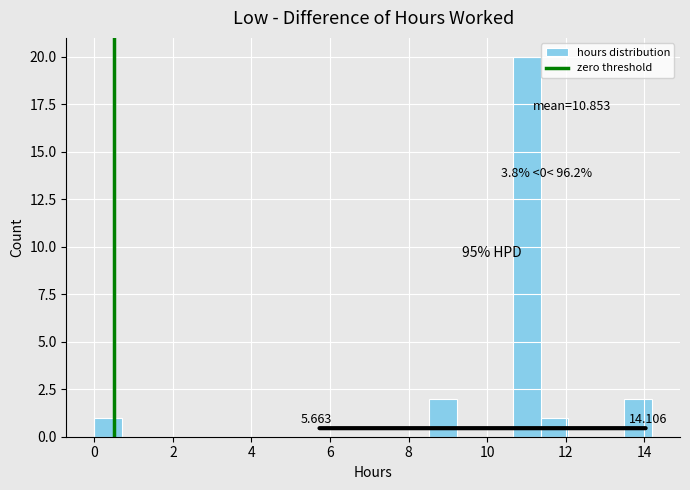

Read against the x-axis, roughly where is the centre of the tallest bar?

11.0